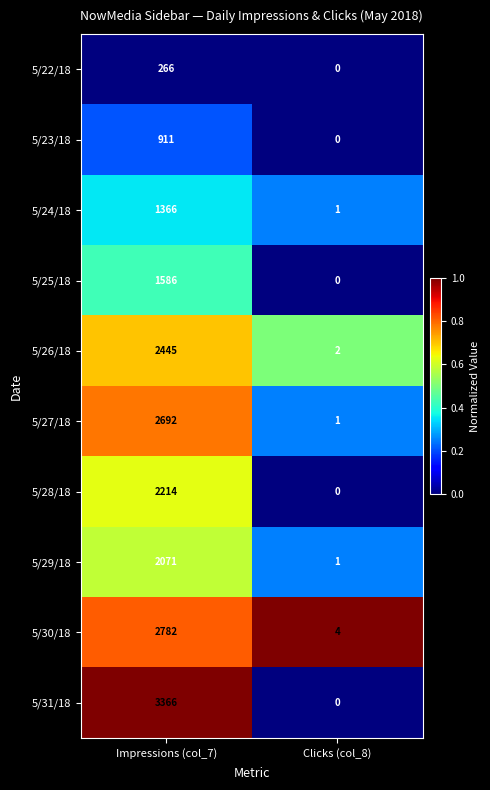

Is it true that 5/25/18 equals 1586 at Impressions (col_7)?

True